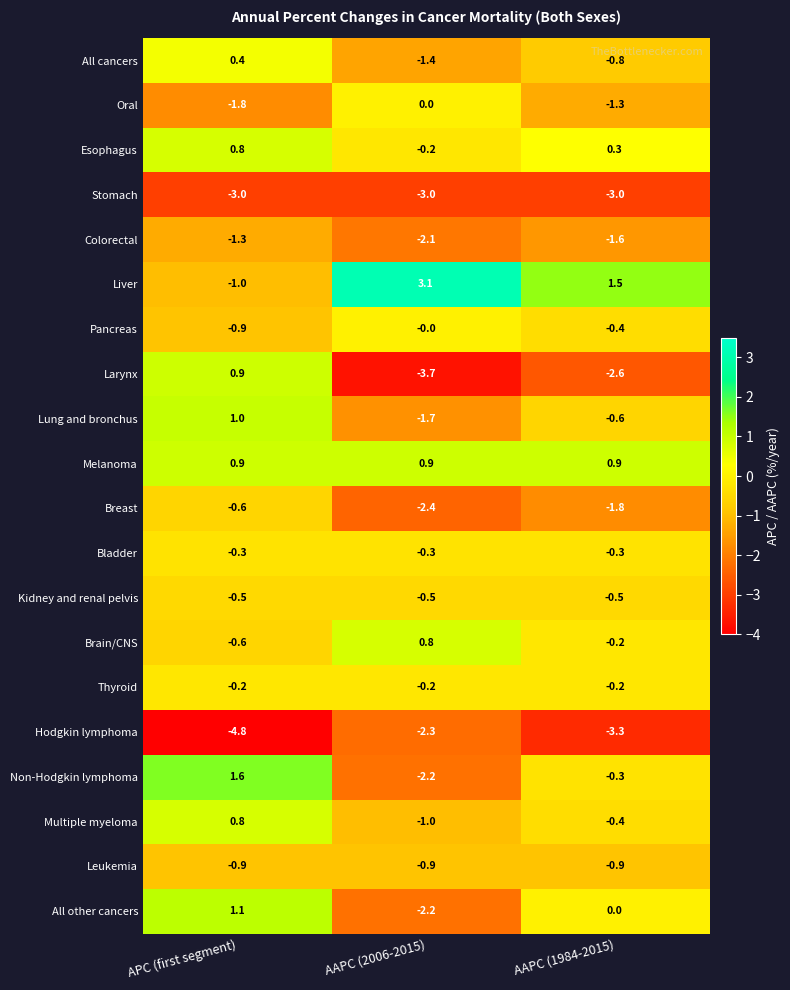

Where is Larynx nearest to the value -1?

AAPC (1984-2015)